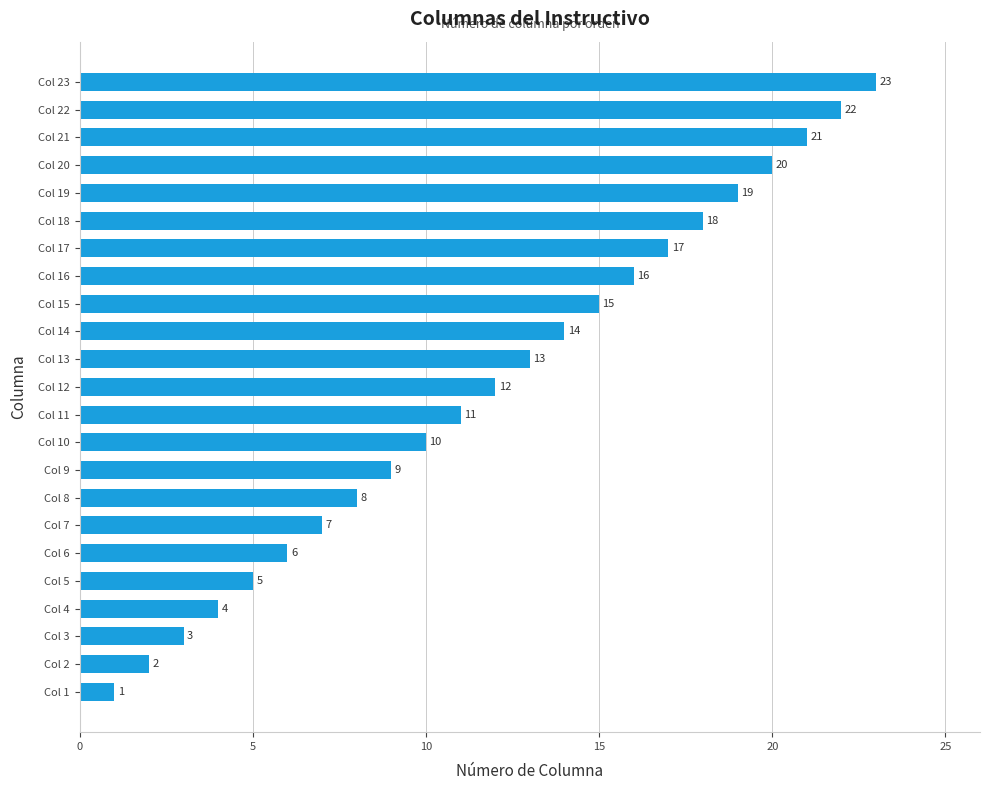

Which has a higher value, Col 12 or Col 14?

Col 14